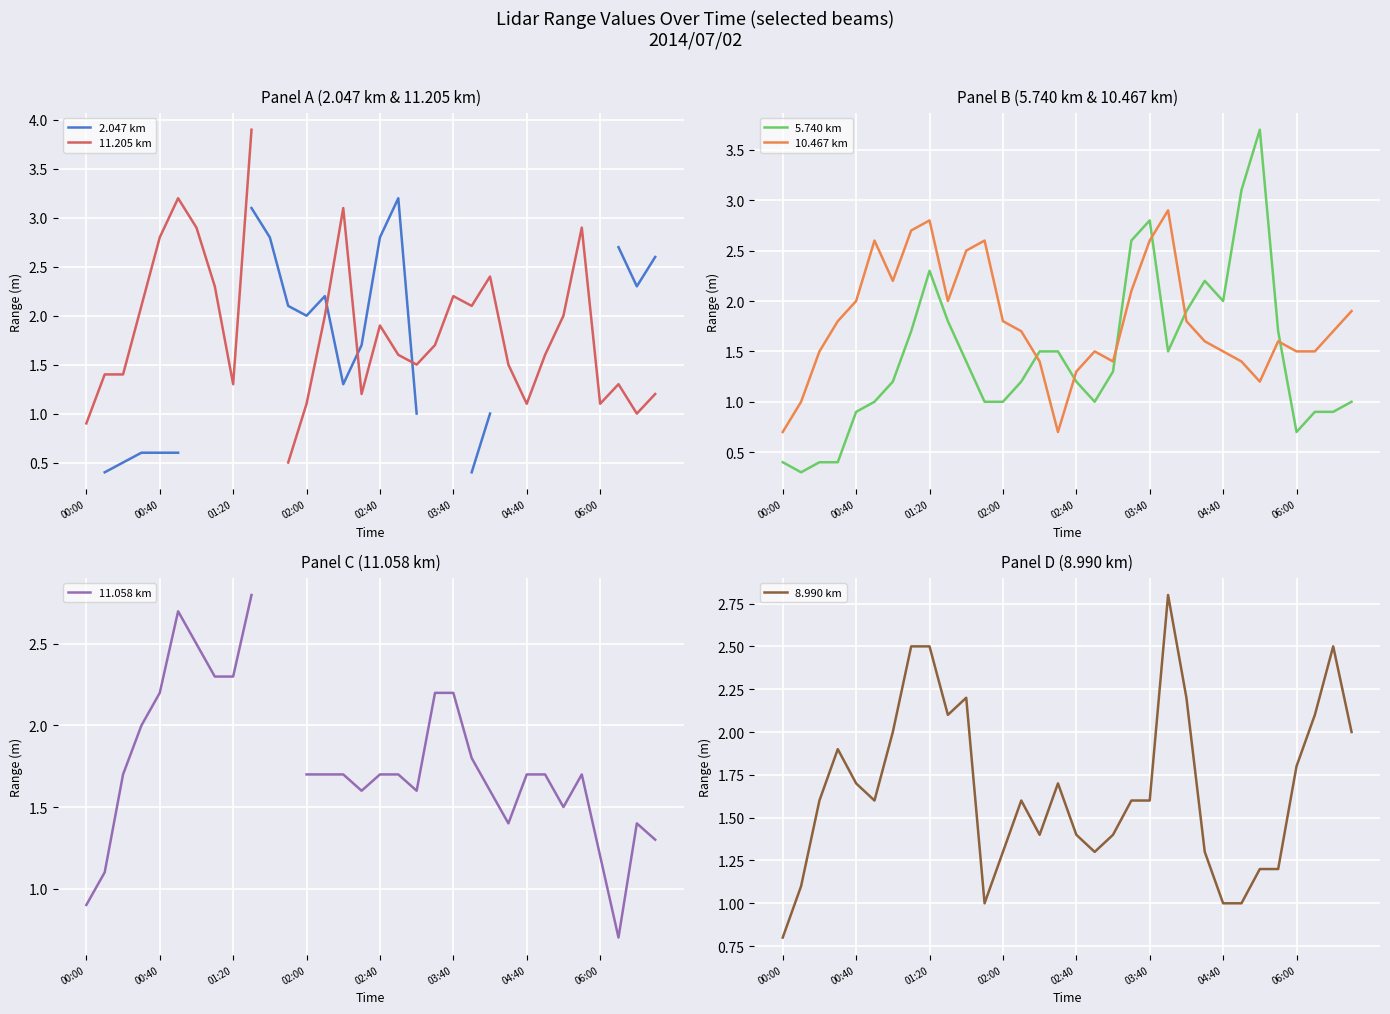

Is it true that 10.467 km equals 1.5 at 06:00?

True